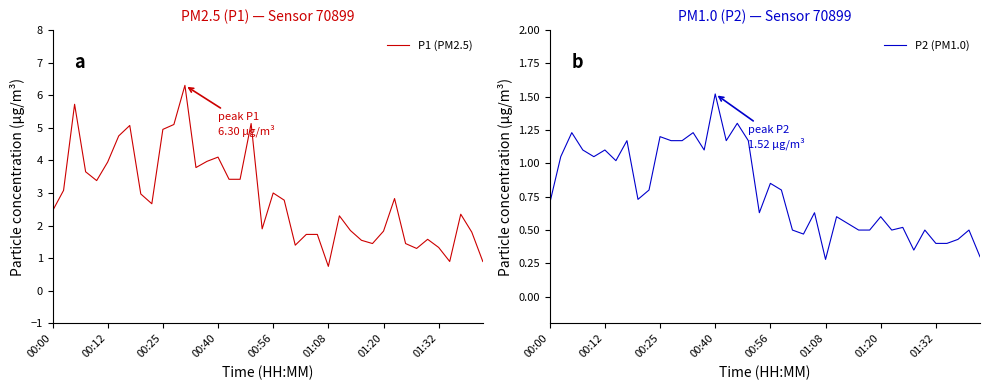

The P1 (PM2.5) series shows 1.3 at 01:32. True or false?

True